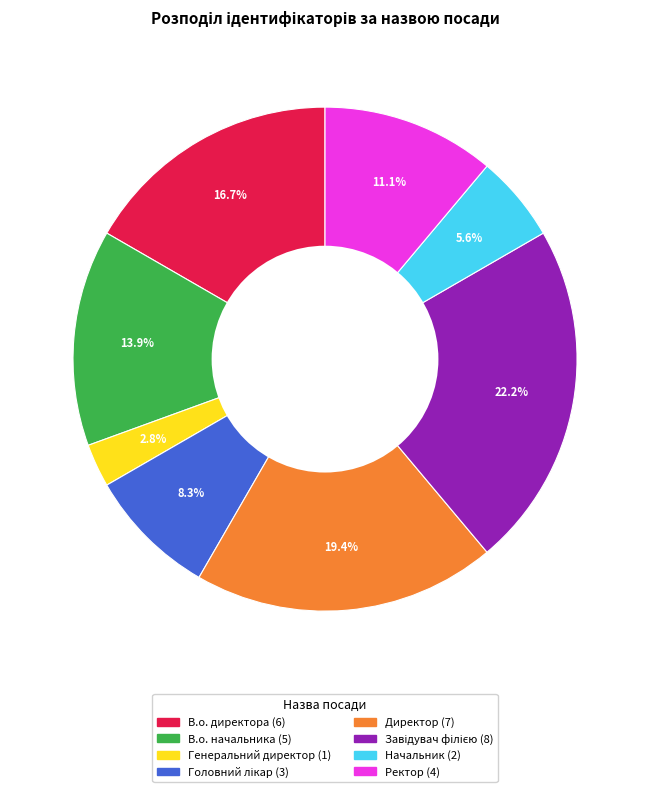

To the nearest percent, what is the difference between the largest and smallest slice percentages?

19%